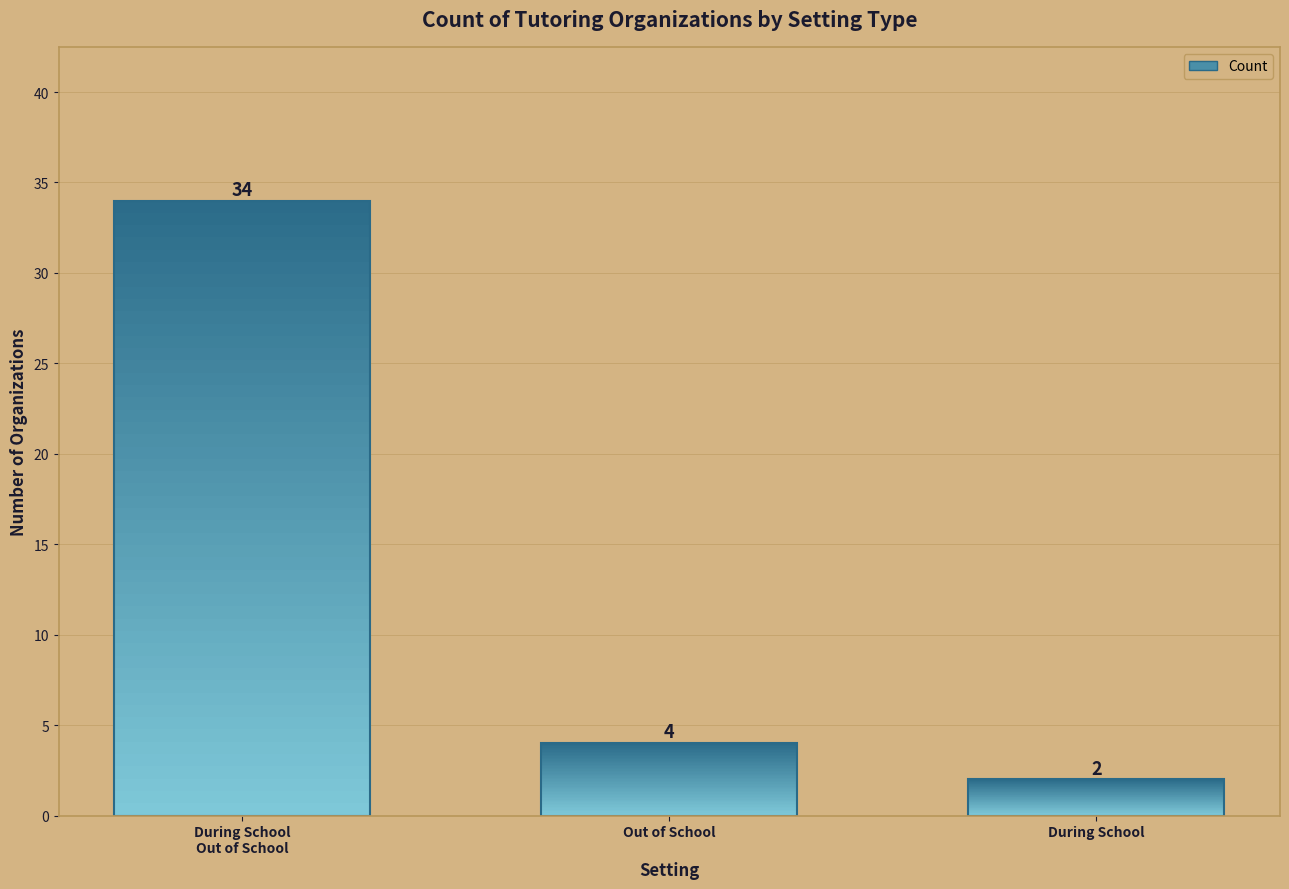

What is the maximum value shown in the chart?

34